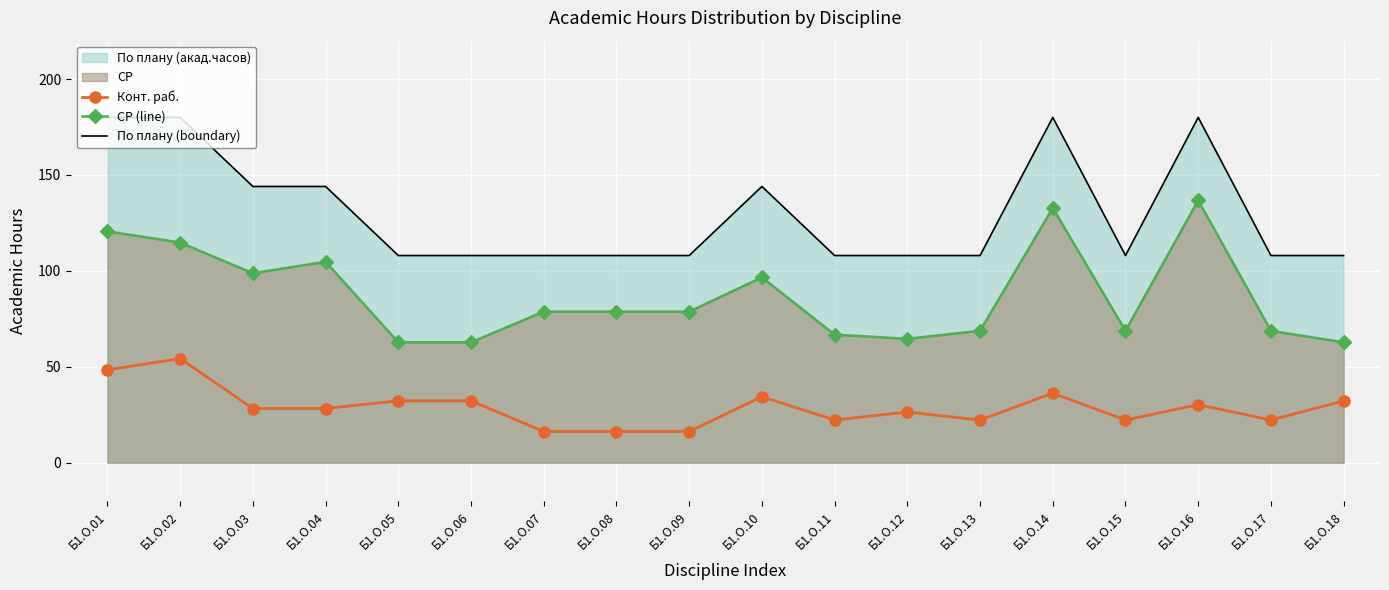

What is the value of the СР (line) point at the 6th from the left?

62.8